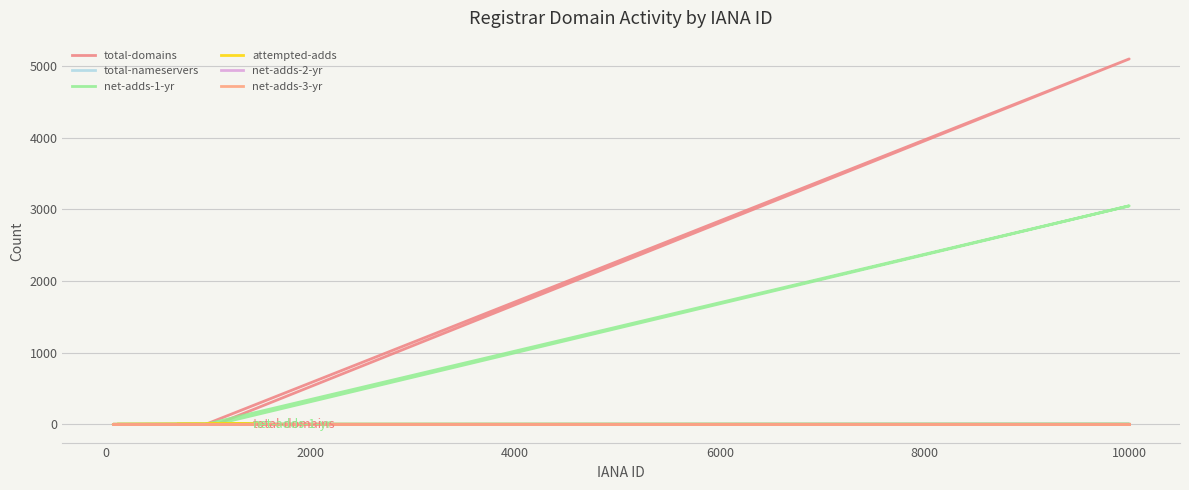

Does the chart have visible grid lines?

Yes